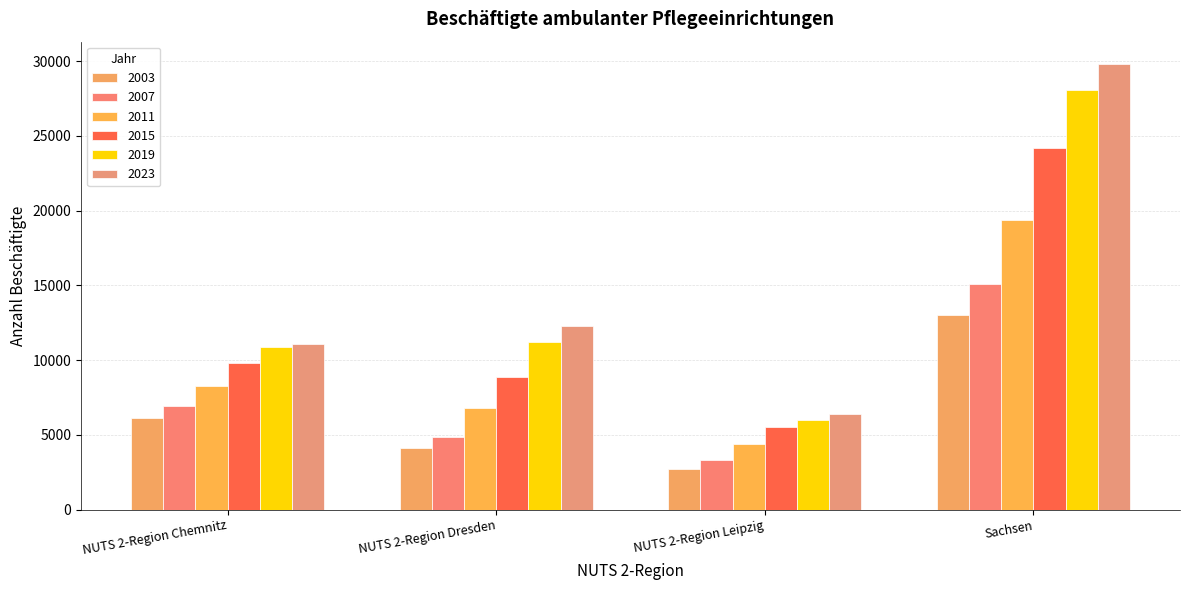

At which label does 2023 first exceed 12301?

Sachsen